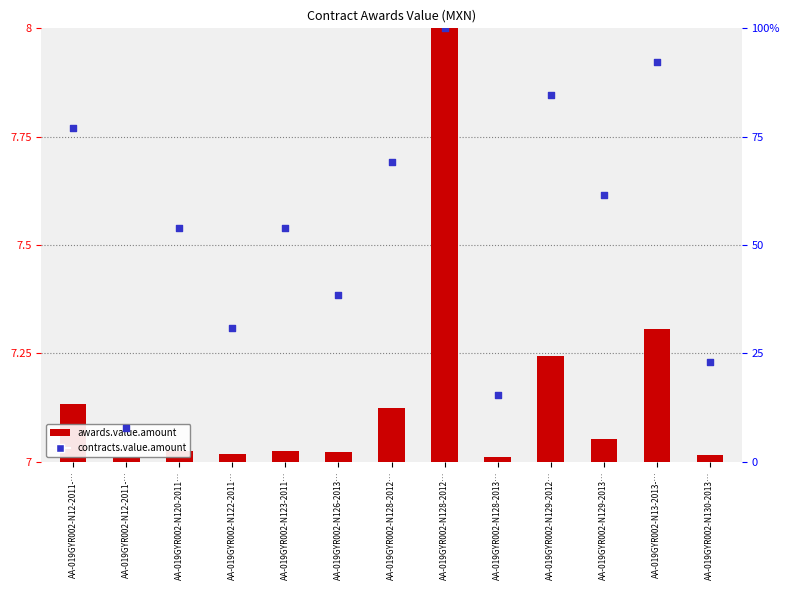

Which series has the largest total across all categories?

contracts.value.amount